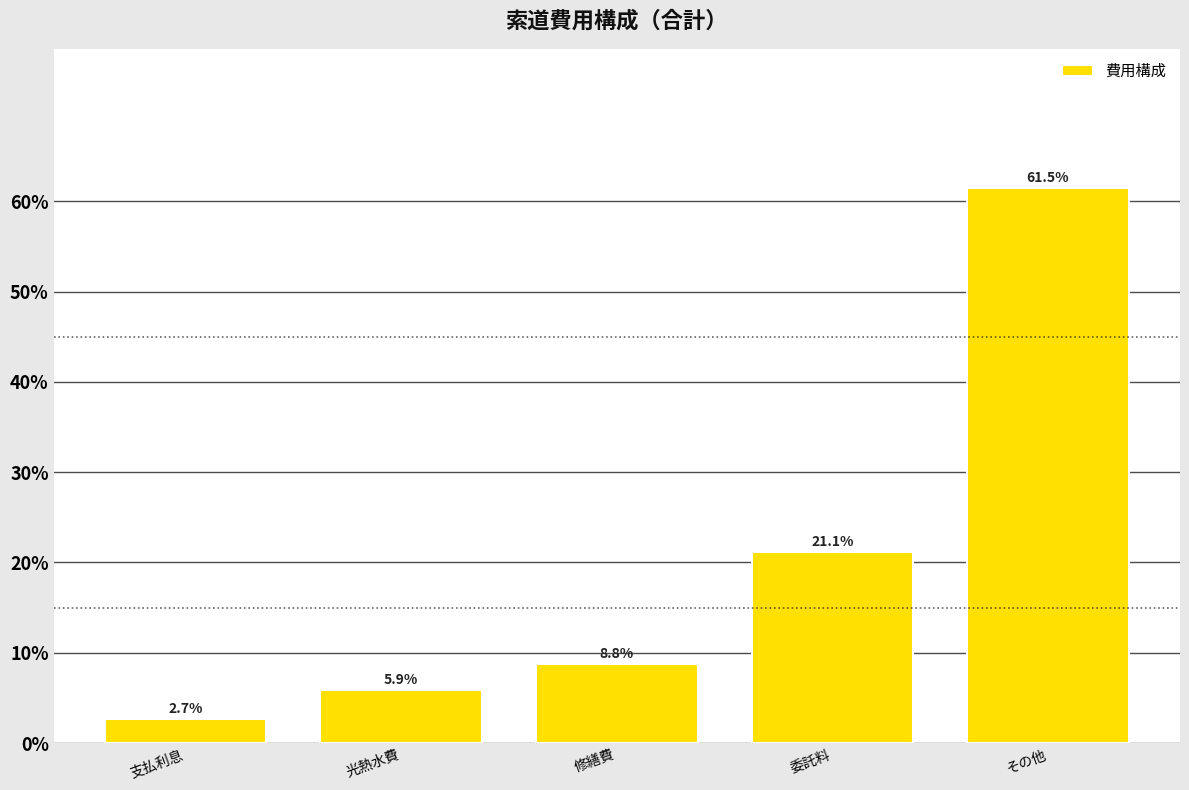

Reading right to left, what are all the values shown in this chart?

61.5	21.1	8.8	5.9	2.7